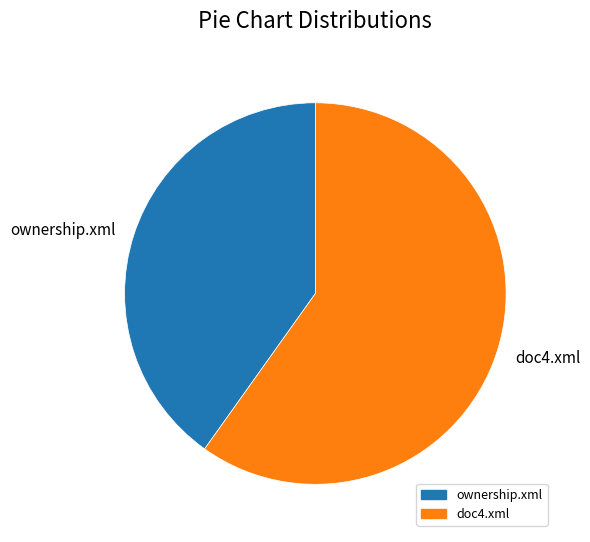

Between ownership.xml and doc4.xml, which is larger?

doc4.xml